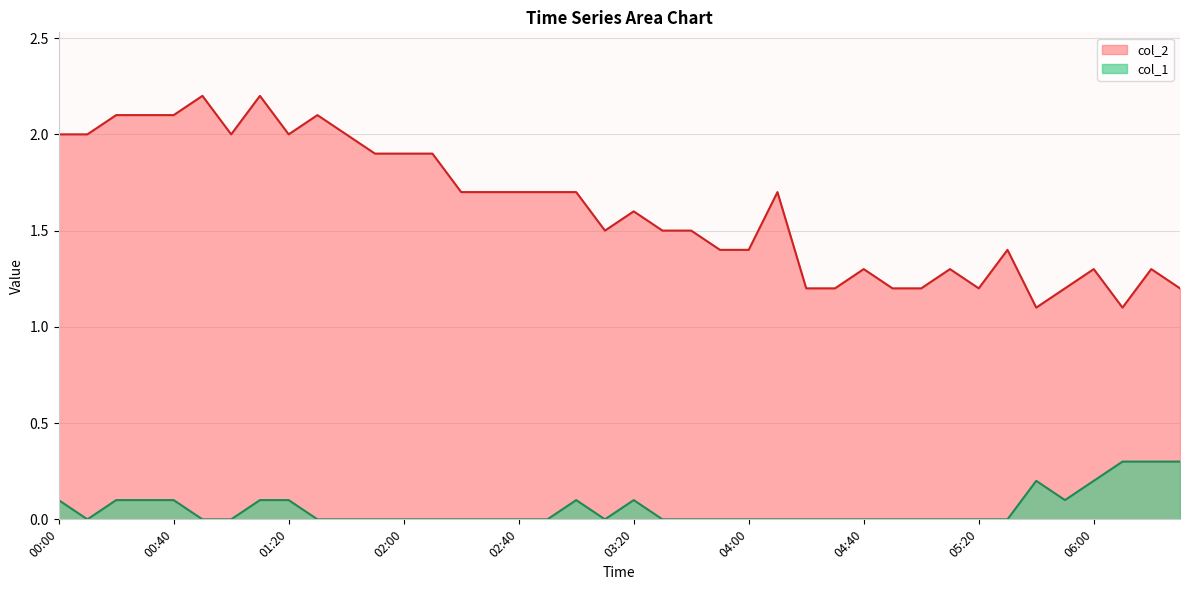

What is the maximum value shown in the chart?

2.2